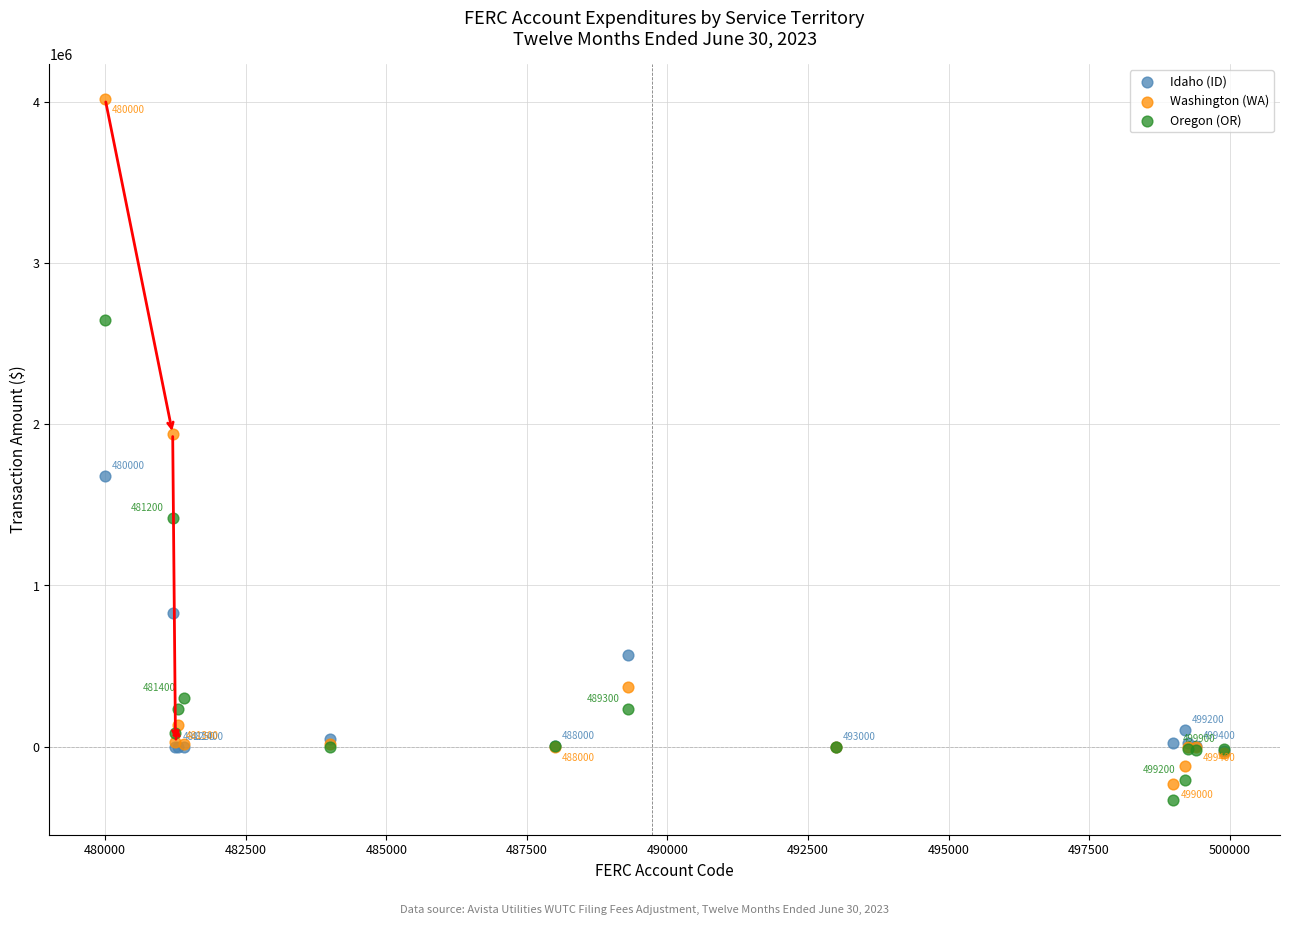

Which series contains the highest Y value?

Washington (WA)